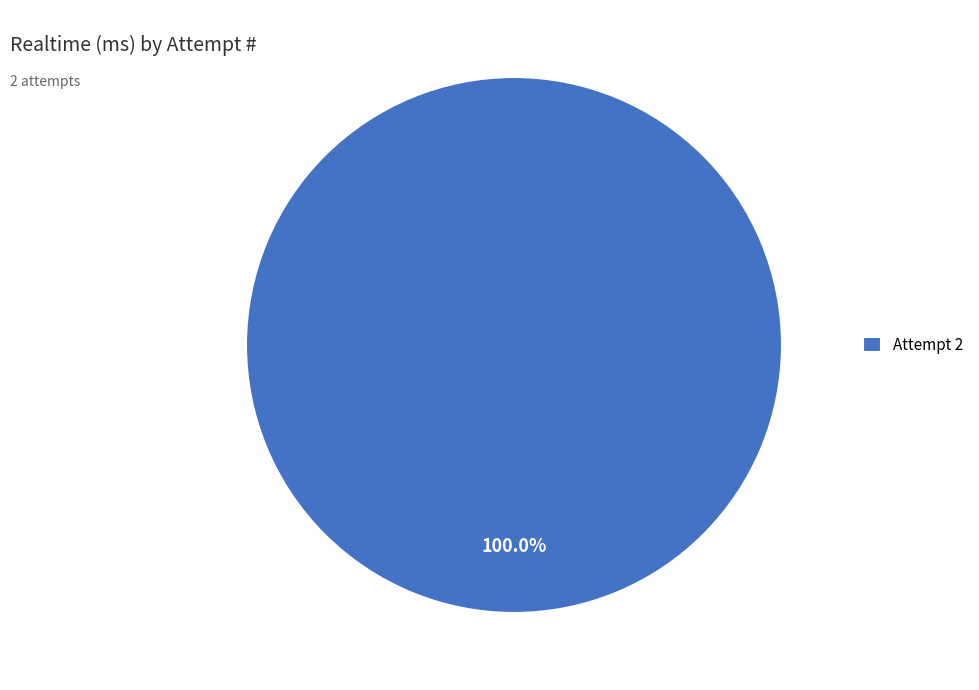

Rank the categories by value from lowest to highest.

Attempt 2